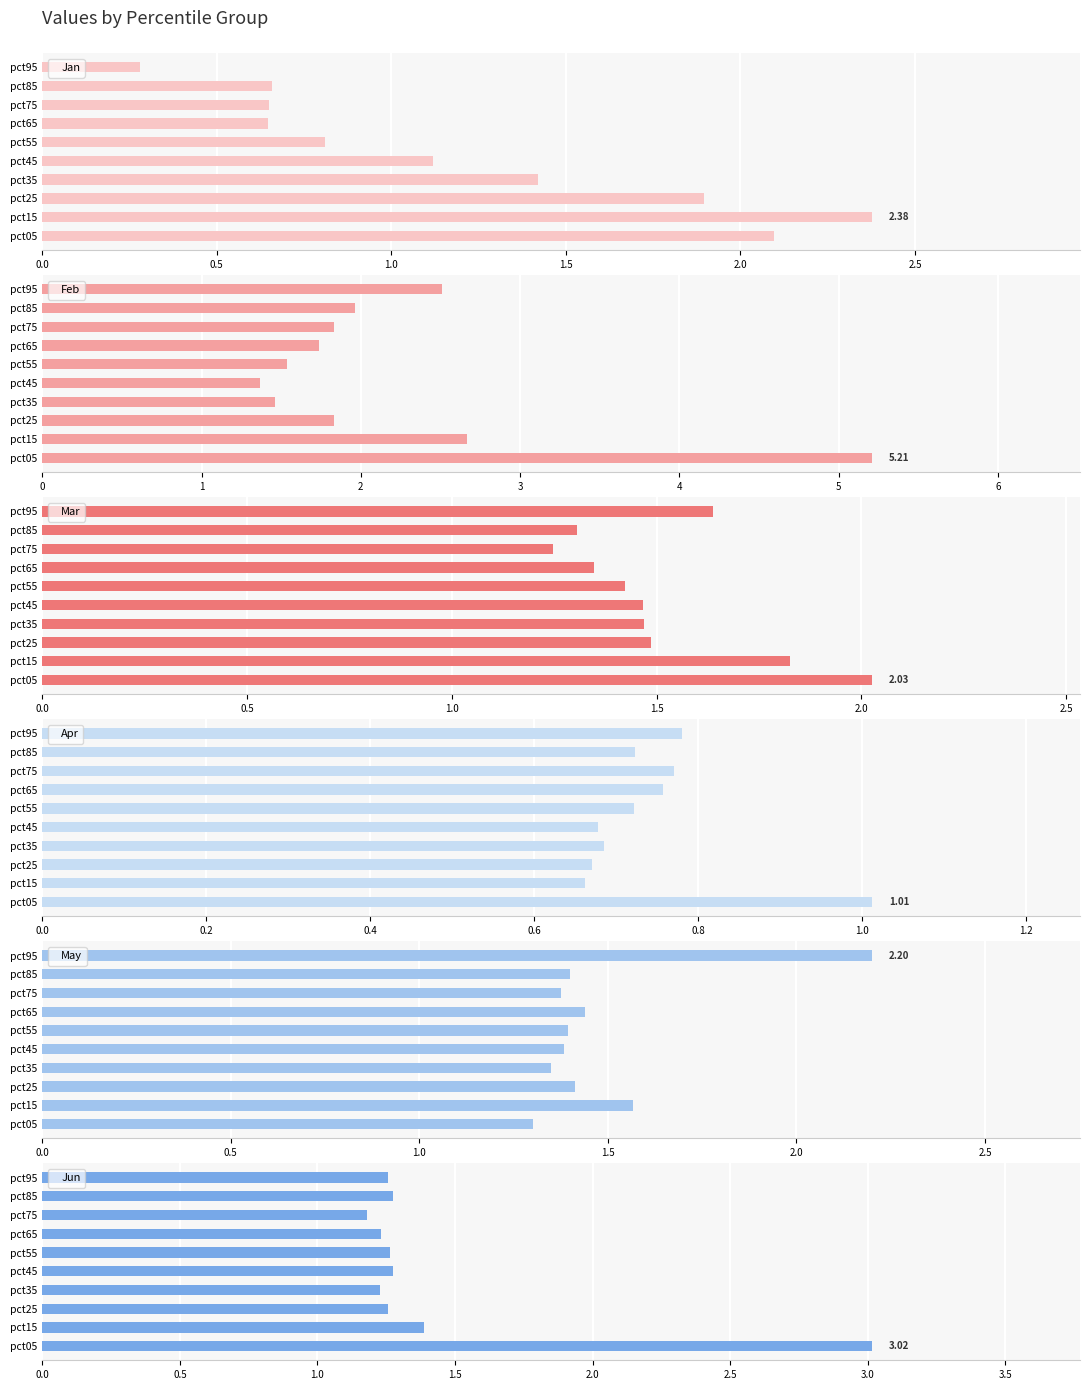

What is the difference between the second highest and second lowest values in the Feb series?

1.2